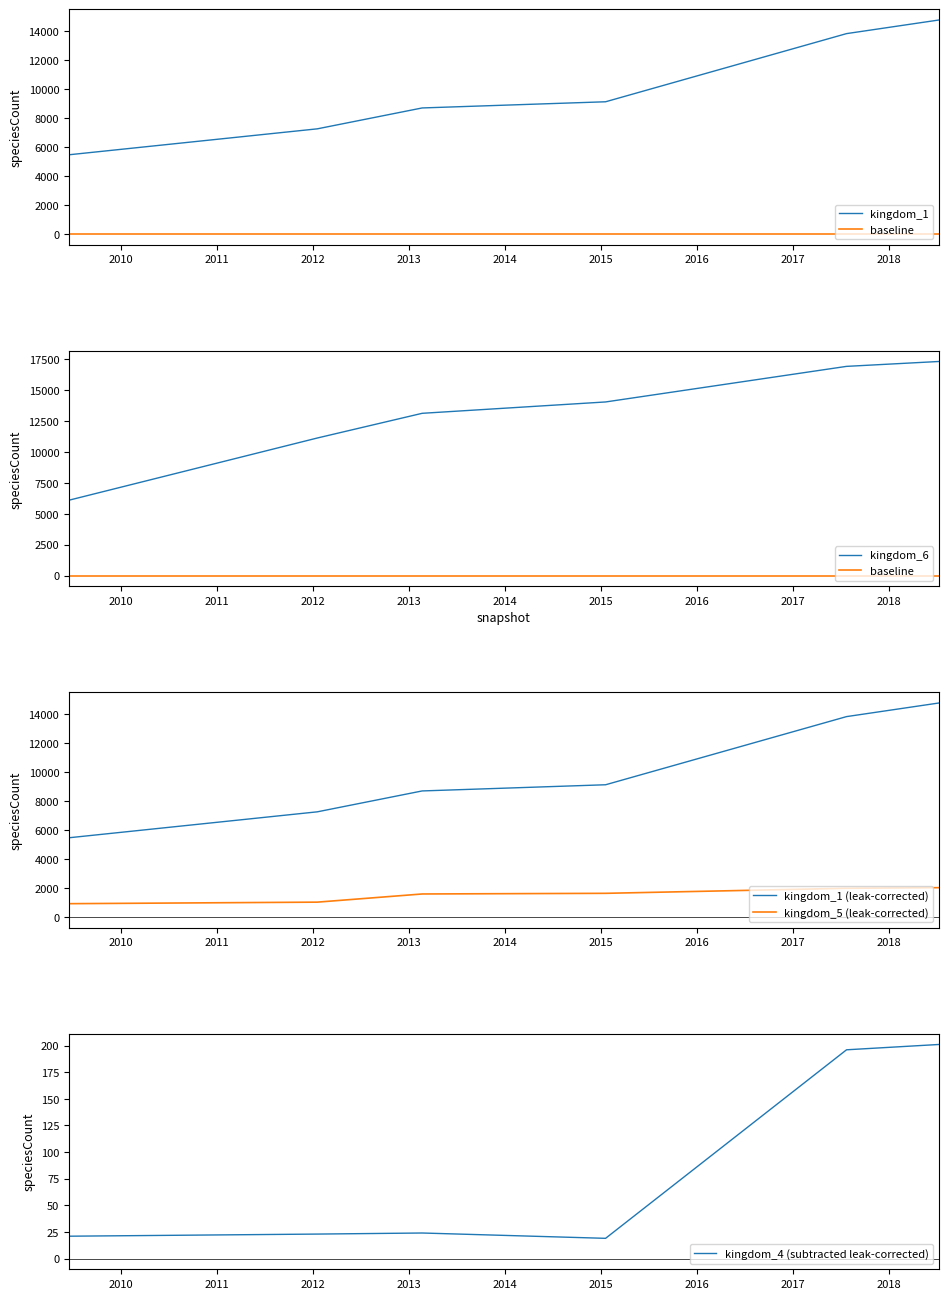

List the labels in order of kingdom_6 value, smallest first.

2009-06-17, 2012-01-18, 2013-02-20, 2015-01-19, 2017-07-24, 2018-07-11